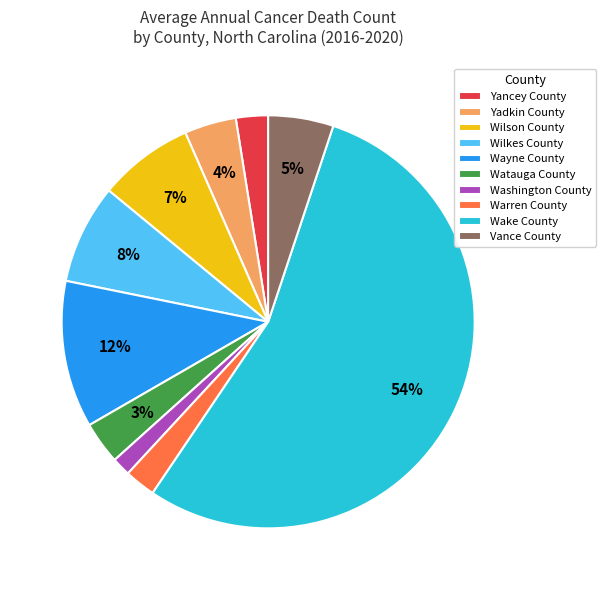

The Watauga County slice represents 3% of the pie. True or false?

True